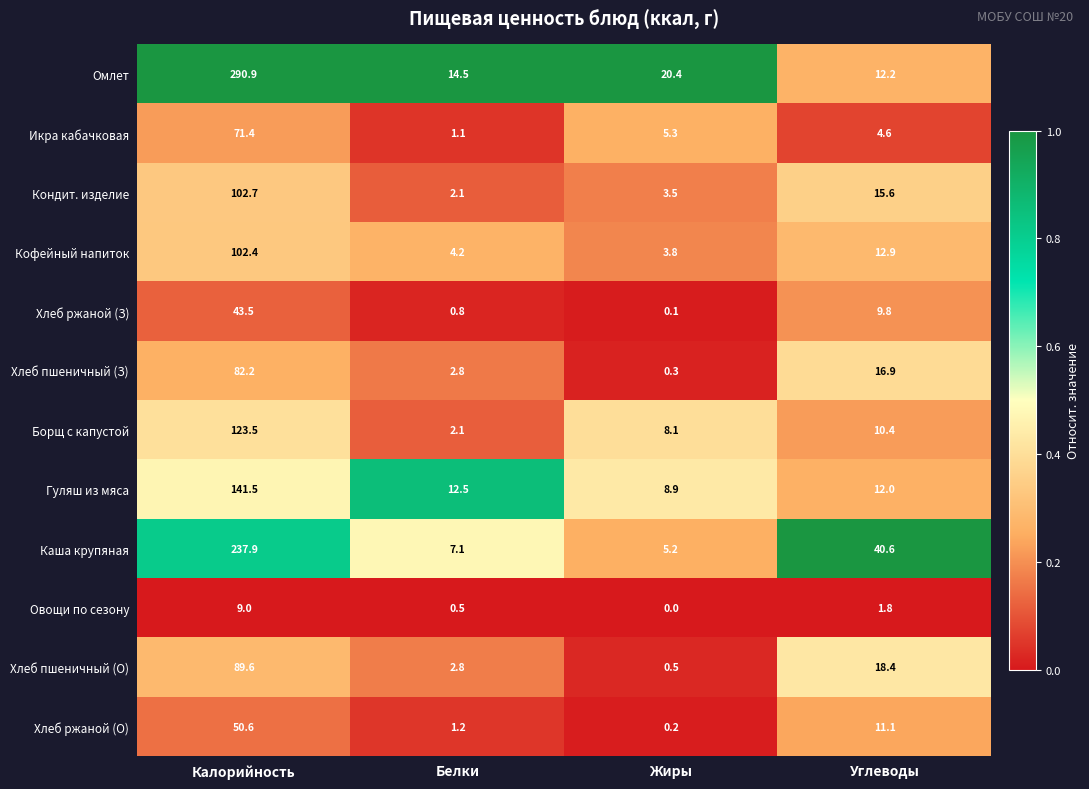

Rank the categories by Хлеб пшеничный (З) value from highest to lowest.

Калорийность, Углеводы, Белки, Жиры